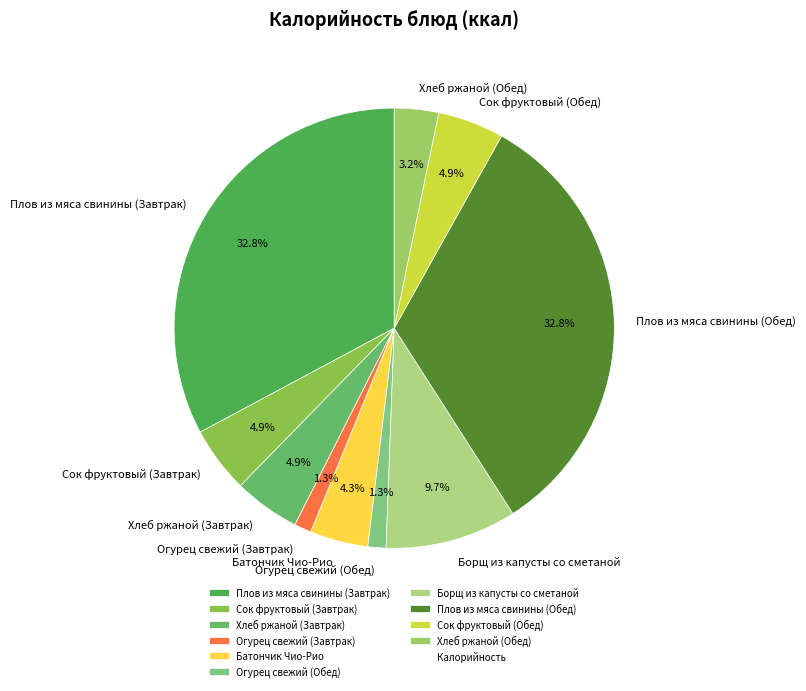

What portion of the pie excludes Батончик Чио-Рио?

95.7%